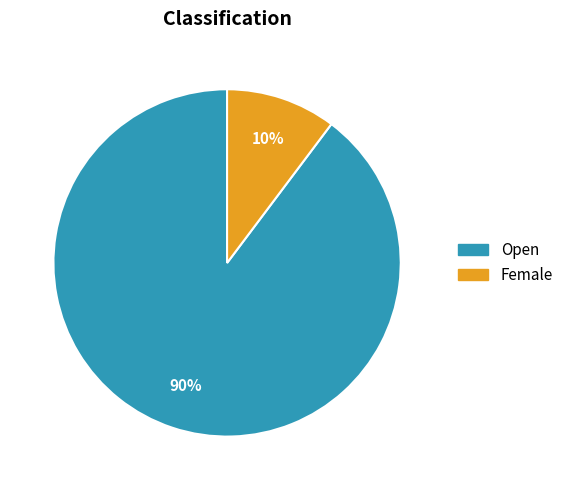

Rank the categories by value from highest to lowest.

Open, Female